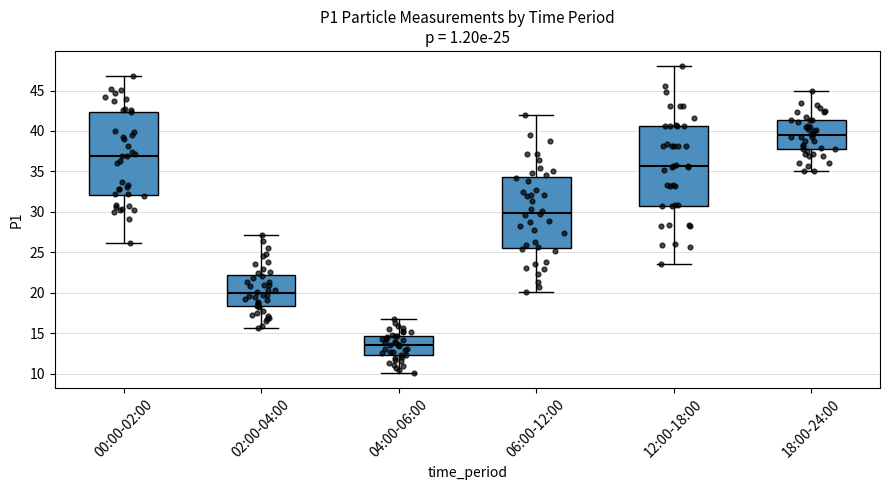

Which box's median line is the highest?

18:00-24:00